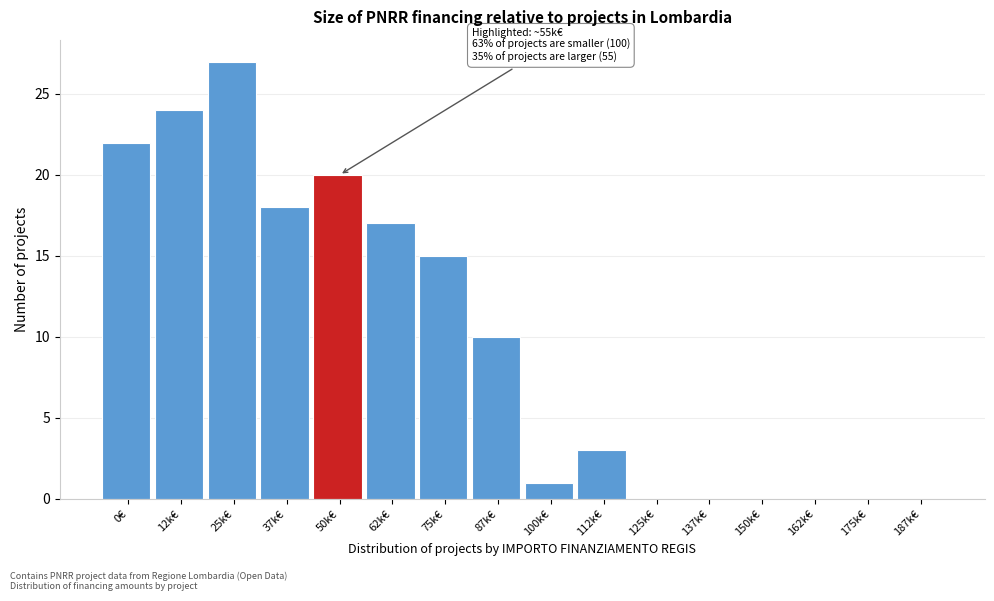

Reading left to right, what are all the values shown in this chart?

0€=22	12k€=24	25k€=27	37k€=18	50k€=20	62k€=17	75k€=15	87k€=10	100k€=1	112k€=3	125k€=0	137k€=0	150k€=0	162k€=0	175k€=0	187k€=0